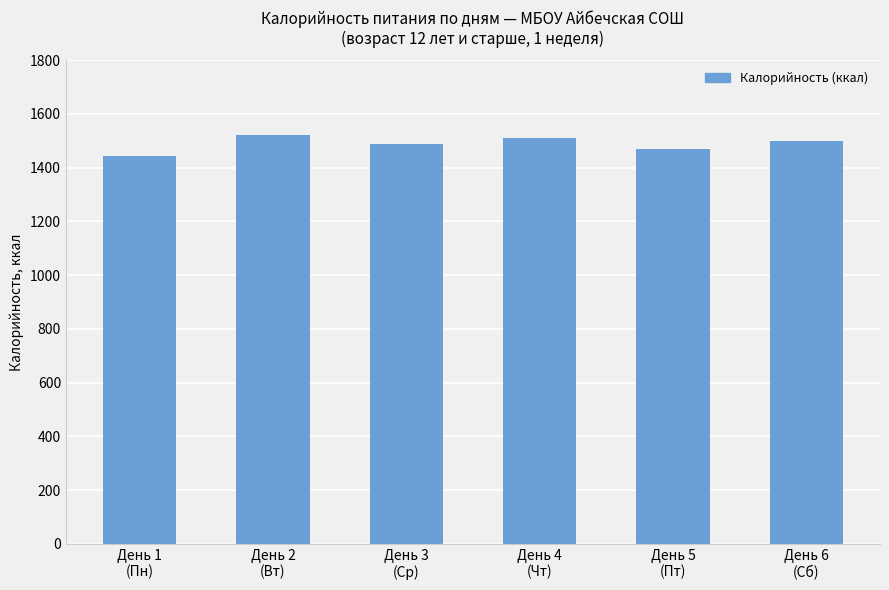

What is the change in value from День 2
(Вт) to День 4
(Чт)?

-11.9